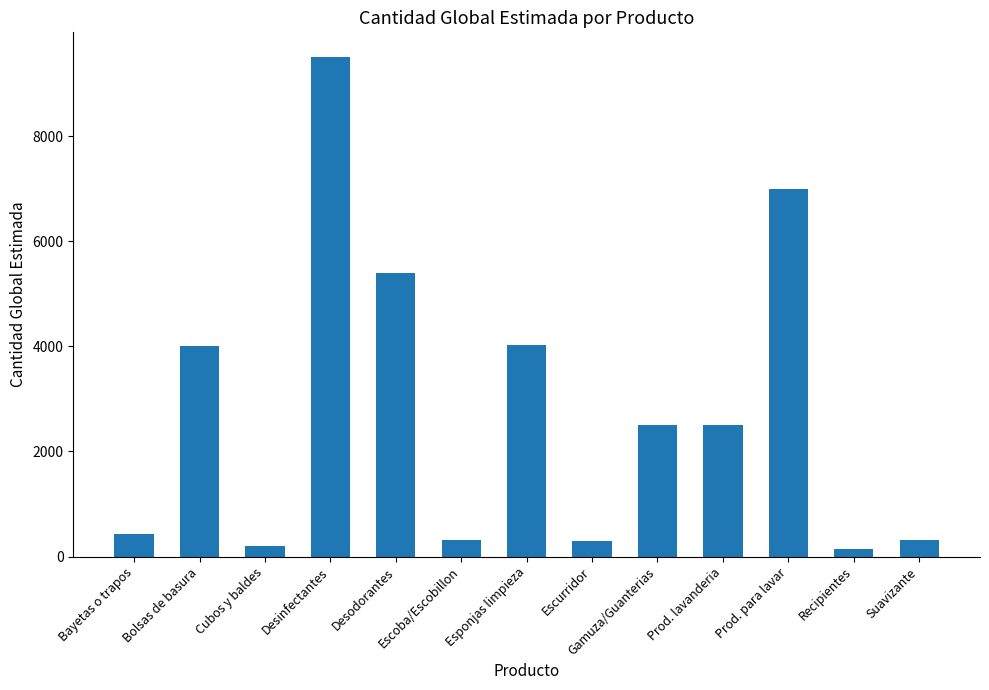

True or false: the data shows 8640 at Desodorantes.

False